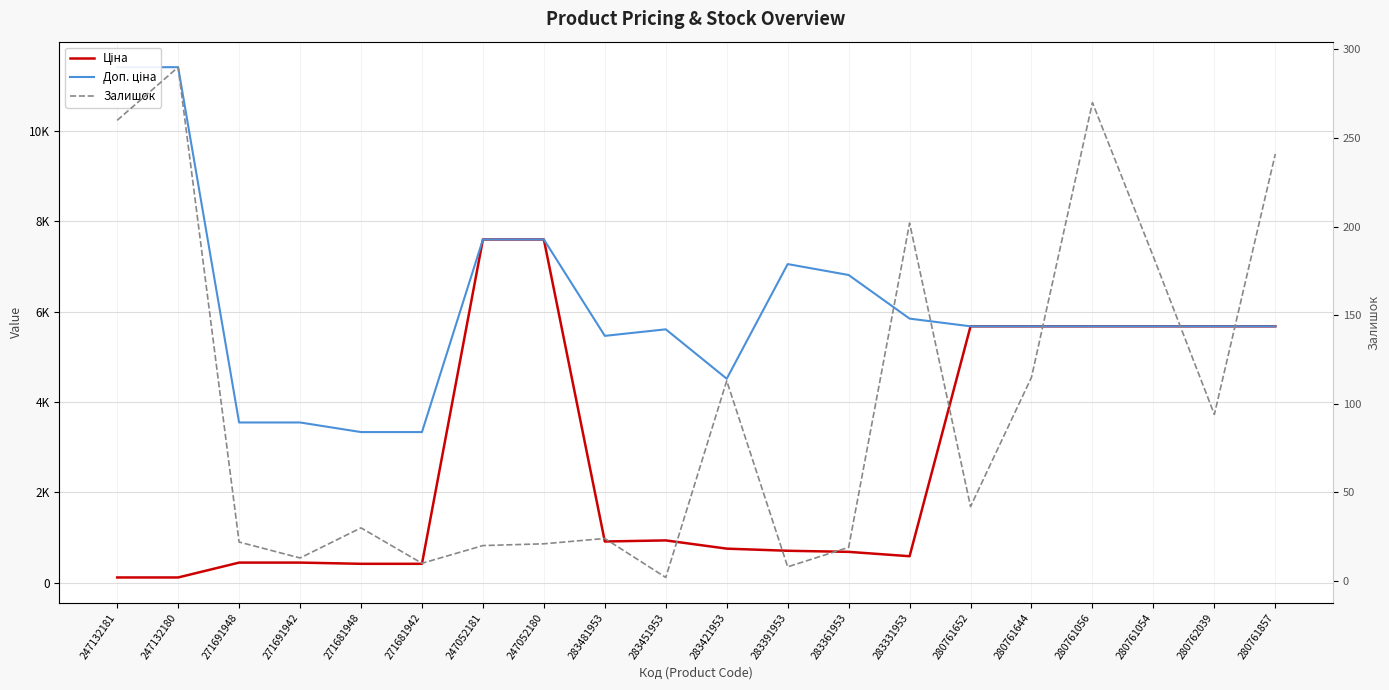

What is the value of the Ціна point at the 18th from the left?

5673.8